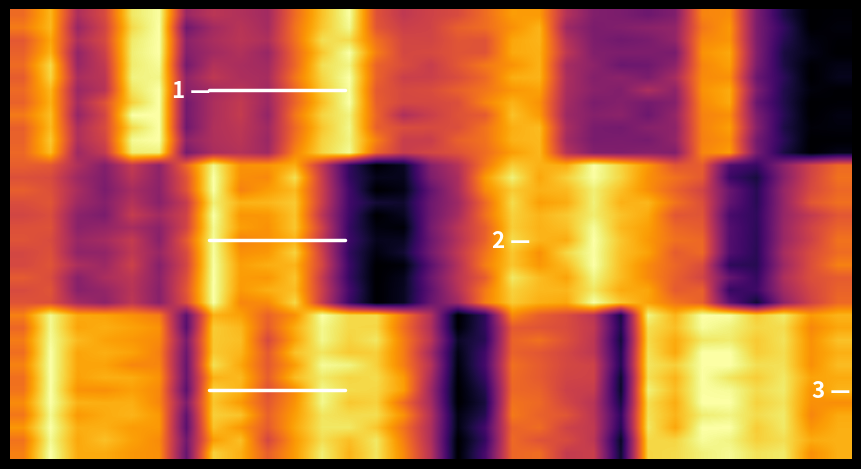

Which series has the widest spread of values?

3